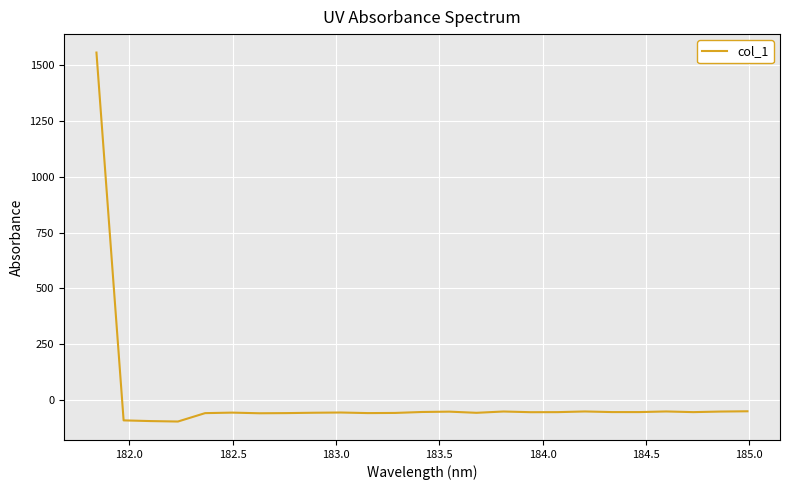

What is the smallest value displayed?

-97.6